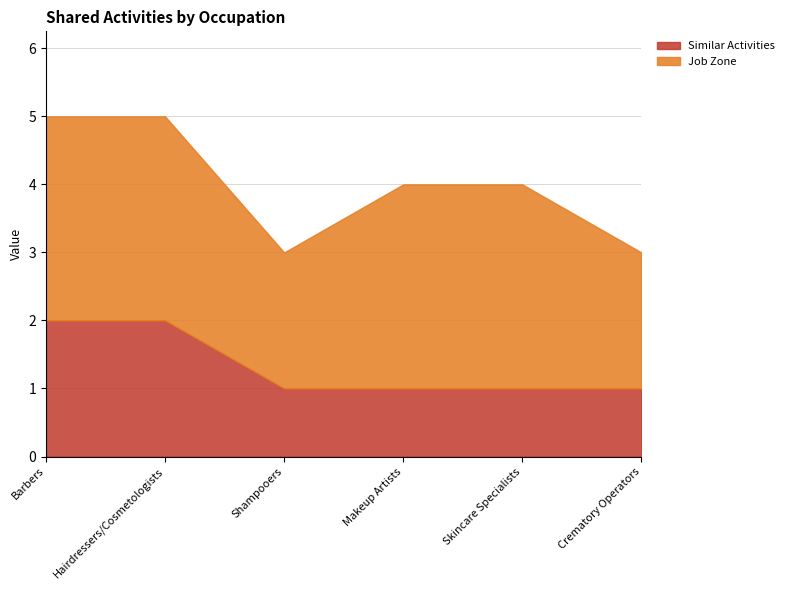

What is the value of the Similar Activities point at the 1st from the left?

2